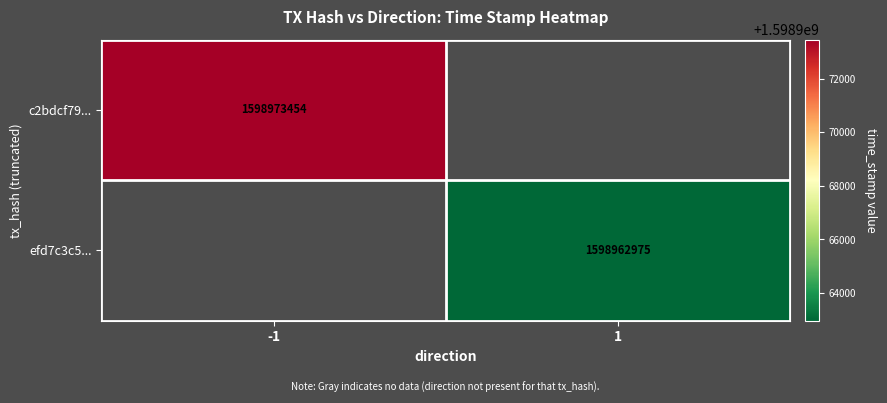

True or false: c2bdcf79... has a value of 454503169 at -1.

False